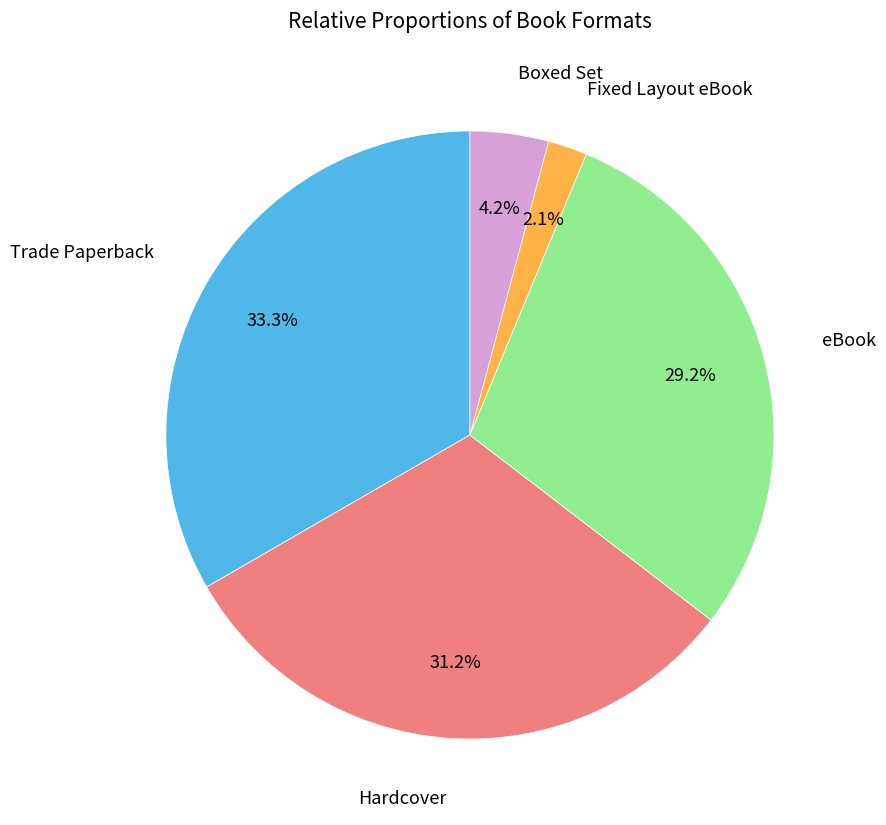

Is there a majority slice in this chart?

No